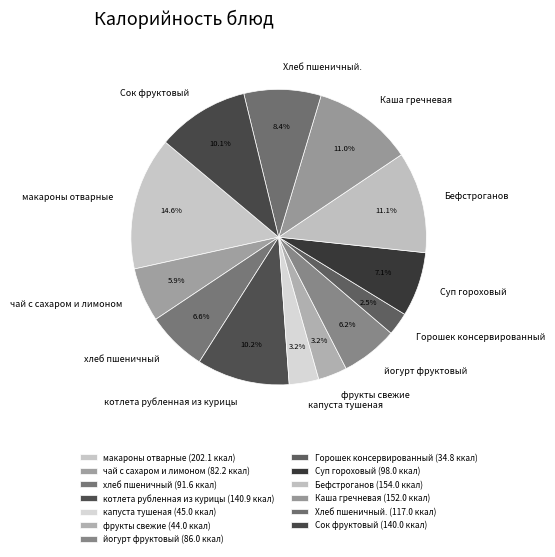

Between капуста тушеная and Хлеб пшеничный., which is larger?

Хлеб пшеничный.